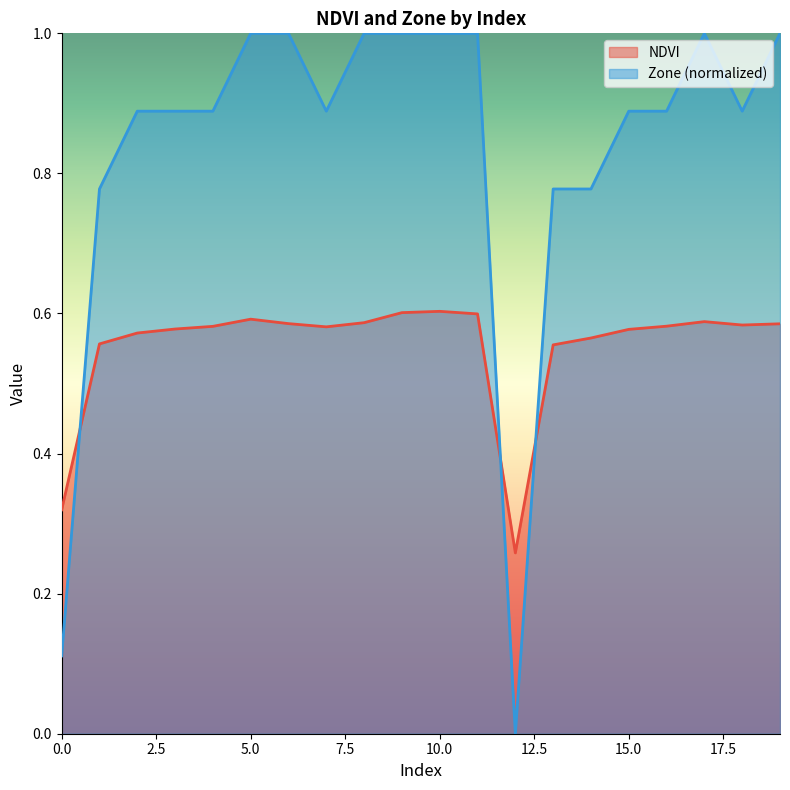

Which series changed the most between 10 and 14?

Zone